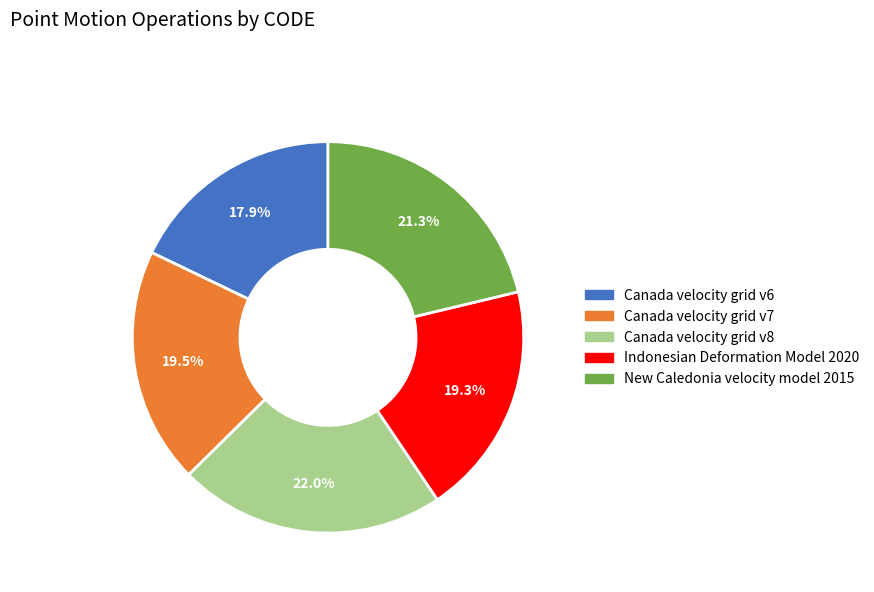

To the nearest percent, what is the average slice percentage?

20%